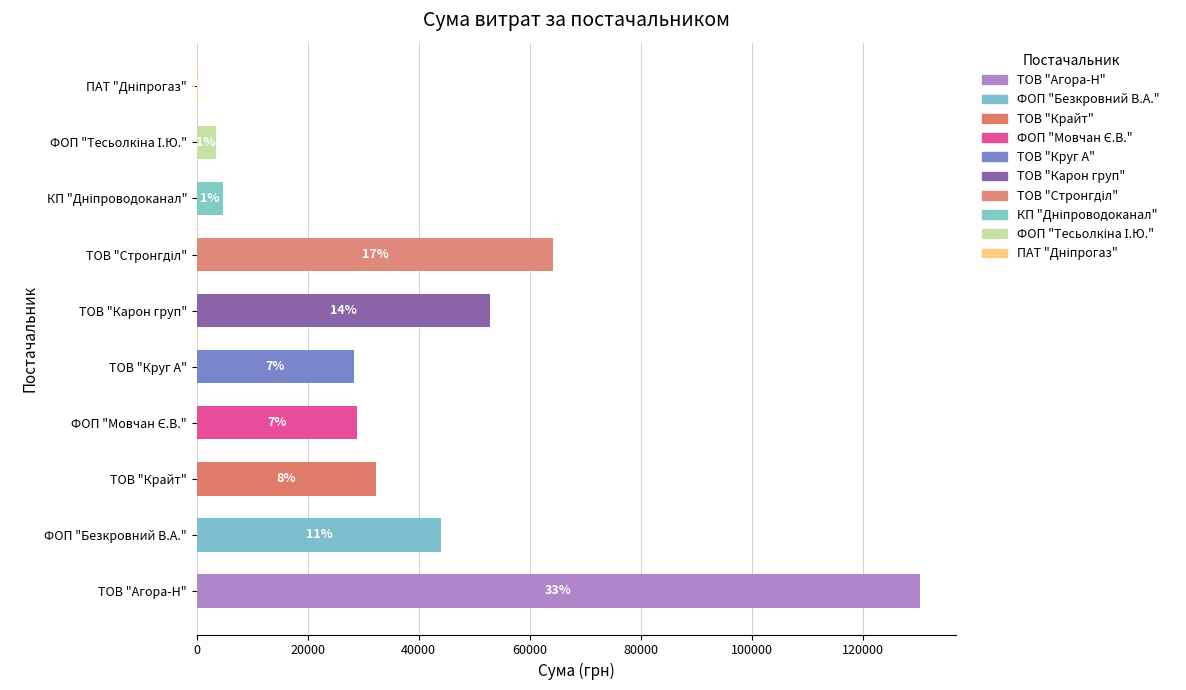

Are the bars horizontal?

Yes